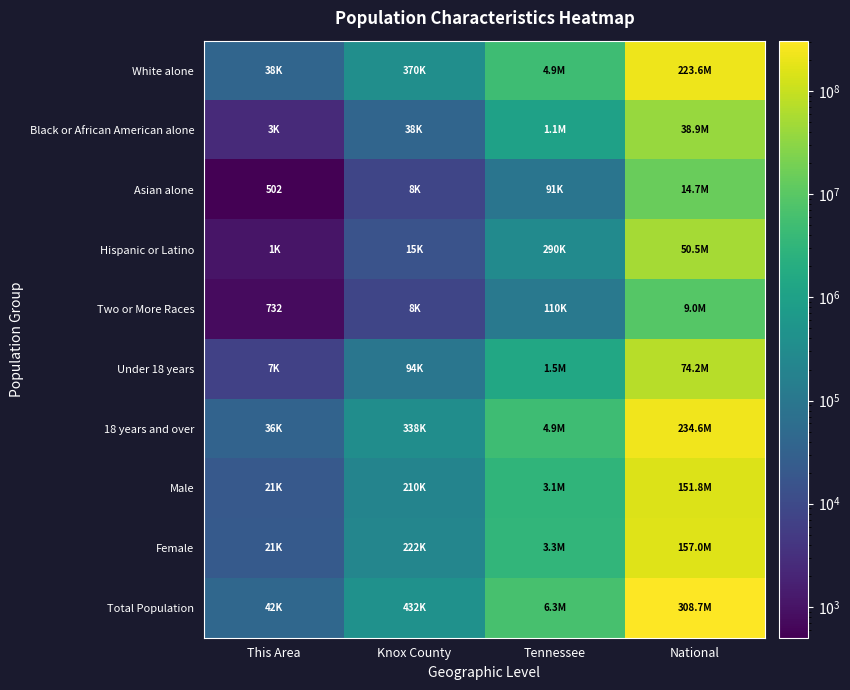

Which series has the widest spread of values?

Total Population